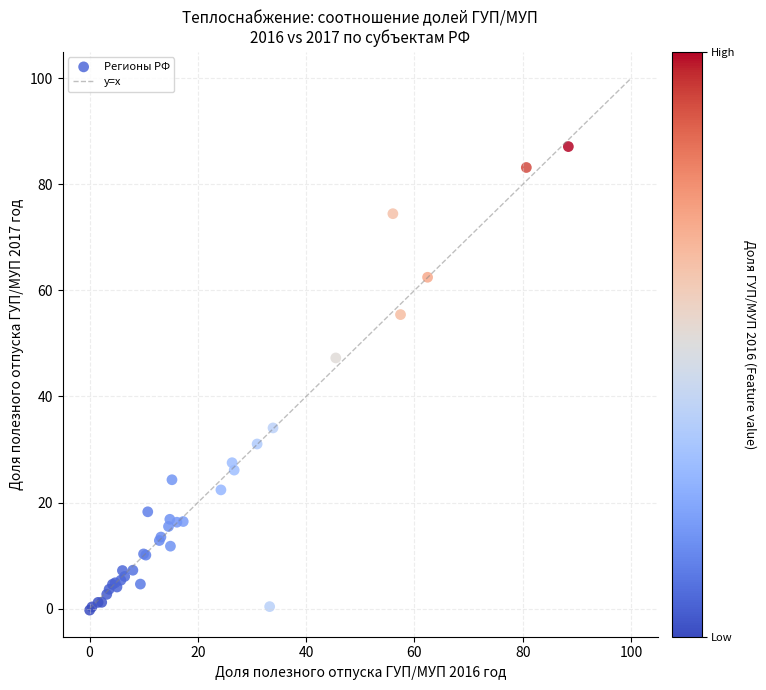

What Y value in the scatter plot is closest to 43?

47.3